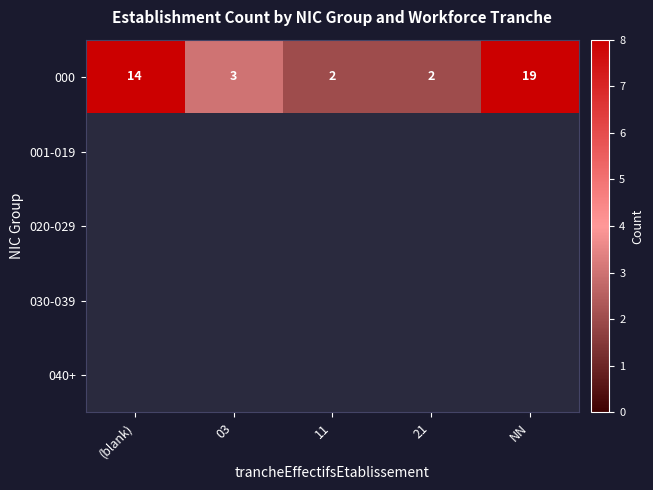

What is the average value of the 000 series?

8